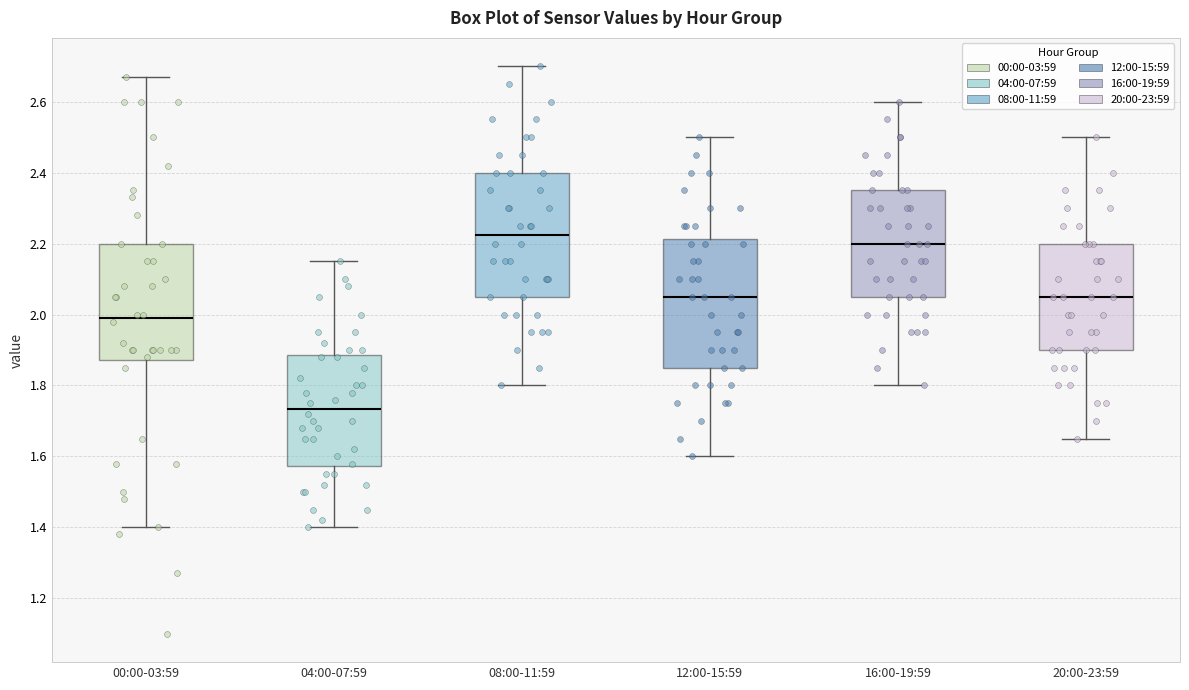

Reading left to right, read every box against the y-axis: the position of its median line, the range the box covers, and the ends of its whiskers. The values are not printed on the chart, so give them approximately, as read against the axis.

00:00-03:59: median 2.00, box 1.88 to 2.20, whiskers 1.40 to 2.68
04:00-07:59: median 1.74, box 1.58 to 1.88, whiskers 1.40 to 2.16
08:00-11:59: median 2.22, box 2.06 to 2.40, whiskers 1.80 to 2.70
12:00-15:59: median 2.06, box 1.86 to 2.22, whiskers 1.60 to 2.50
16:00-19:59: median 2.20, box 2.06 to 2.36, whiskers 1.80 to 2.60
20:00-23:59: median 2.06, box 1.90 to 2.20, whiskers 1.66 to 2.50